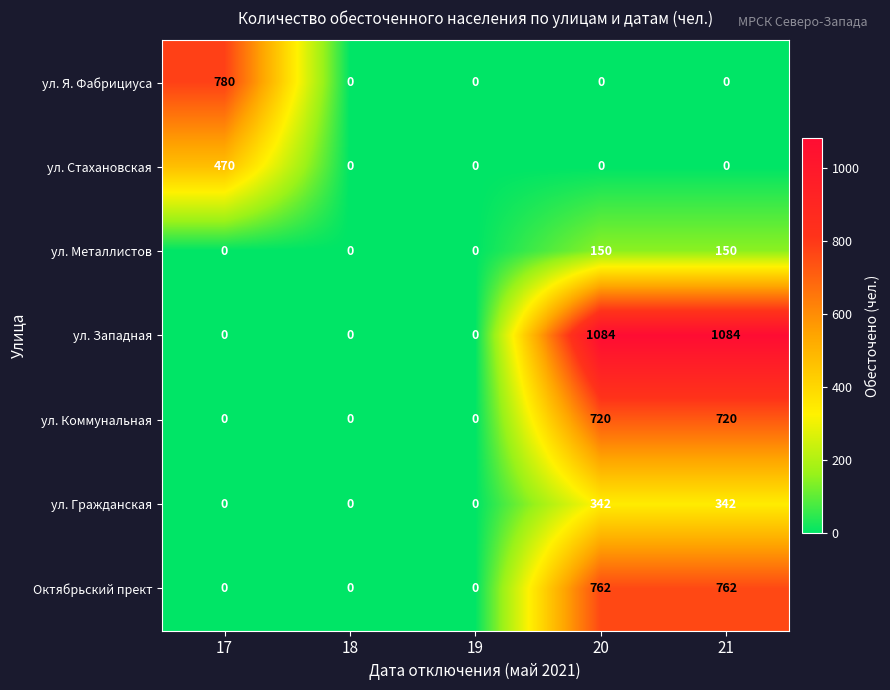

What is the difference between the ул. Гражданская values at 20 and 18?

342